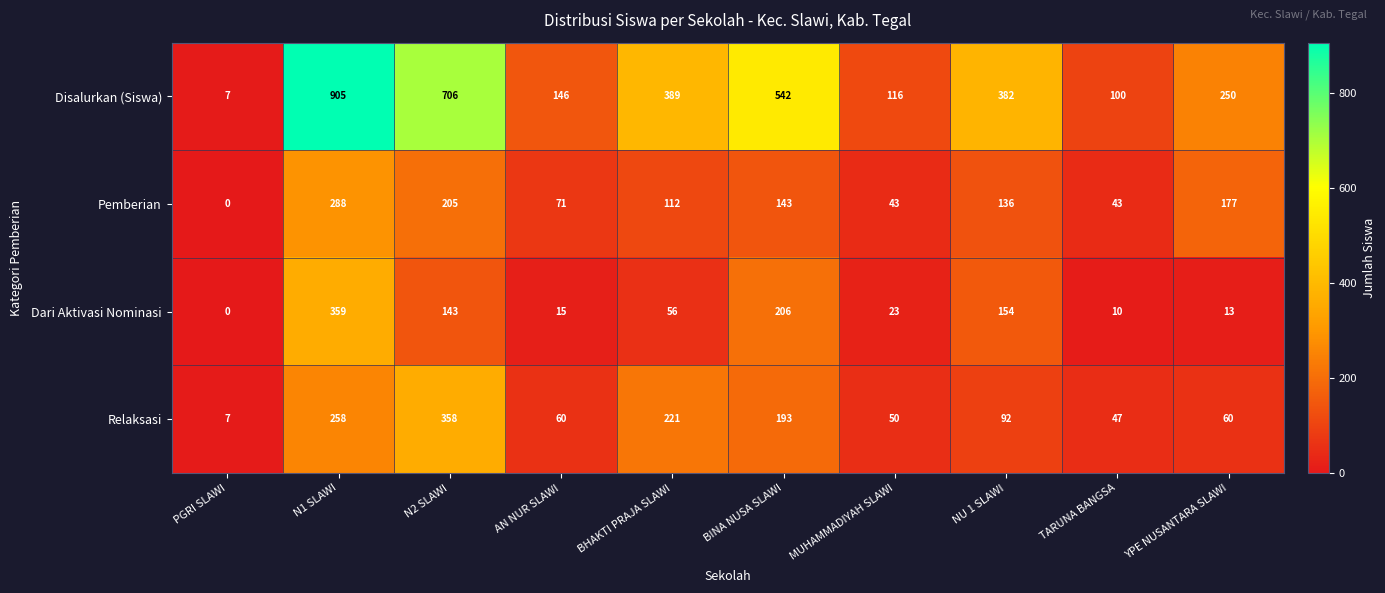

The Dari Aktivasi Nominasi series shows 81 at N2 SLAWI. True or false?

False